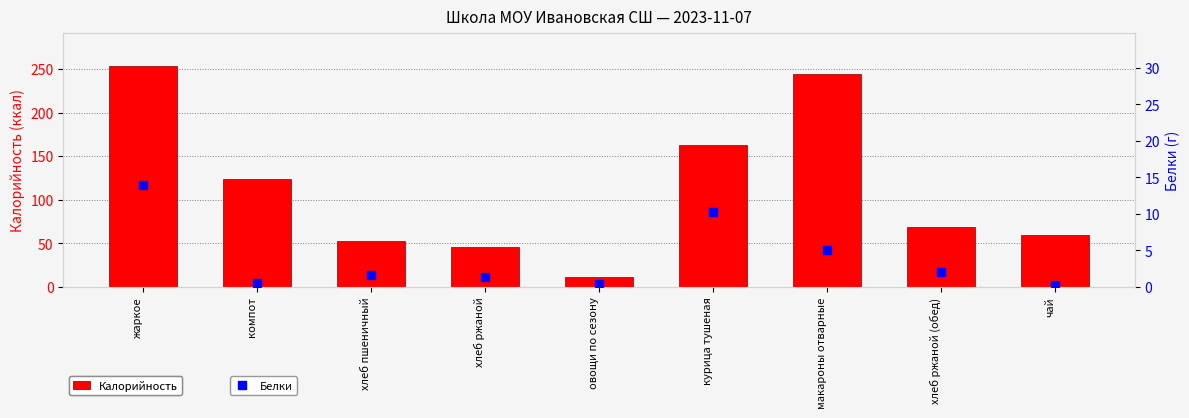

What are all the series names shown in the legend?

Калорийность, Белки